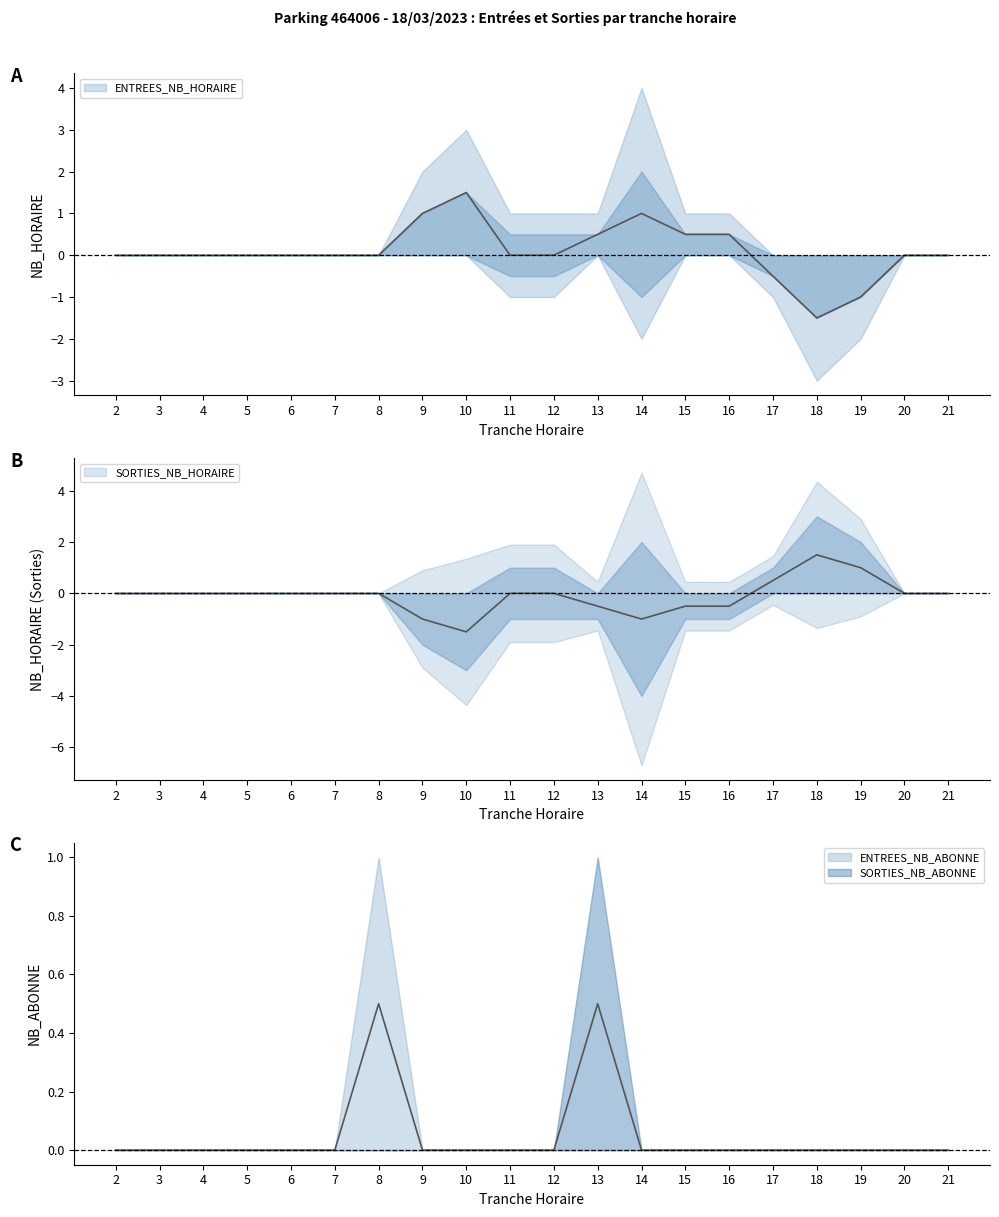

Does the chart have visible grid lines?

No